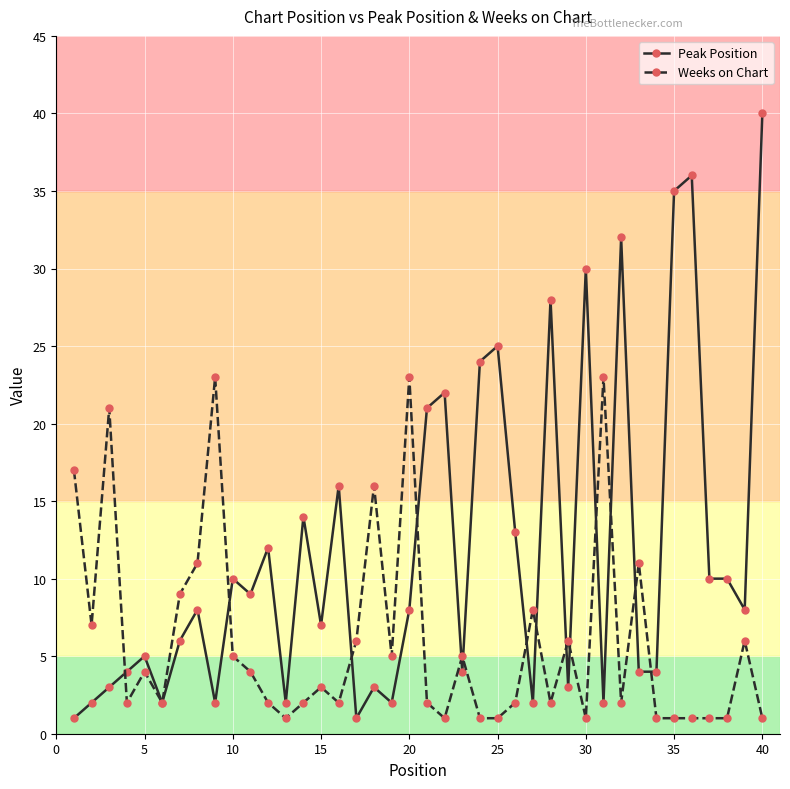

True or false: Peak Position has more than 0 interior local peaks.

True